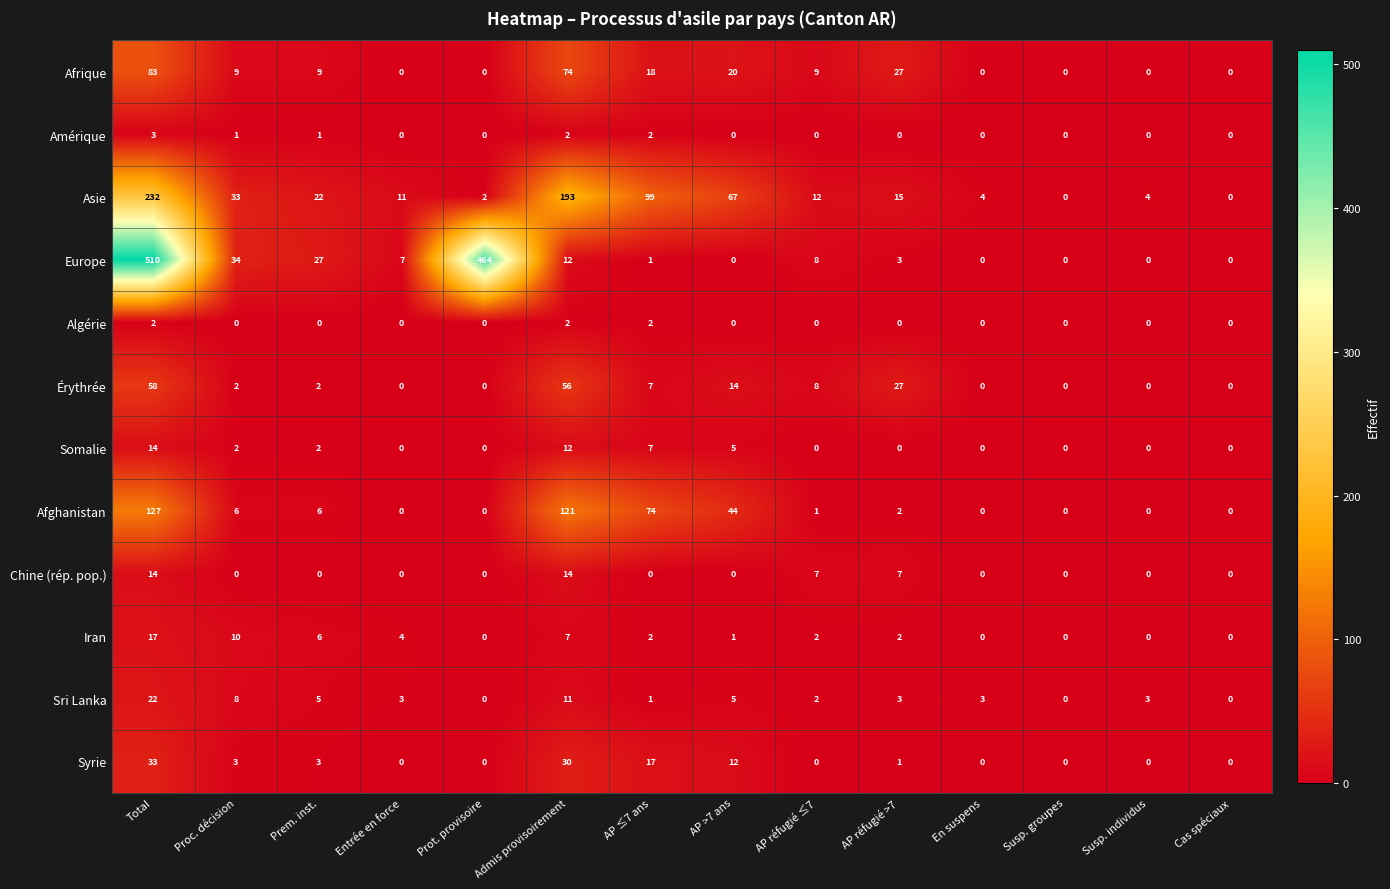

The Sri Lanka series shows 22 at Total. True or false?

True